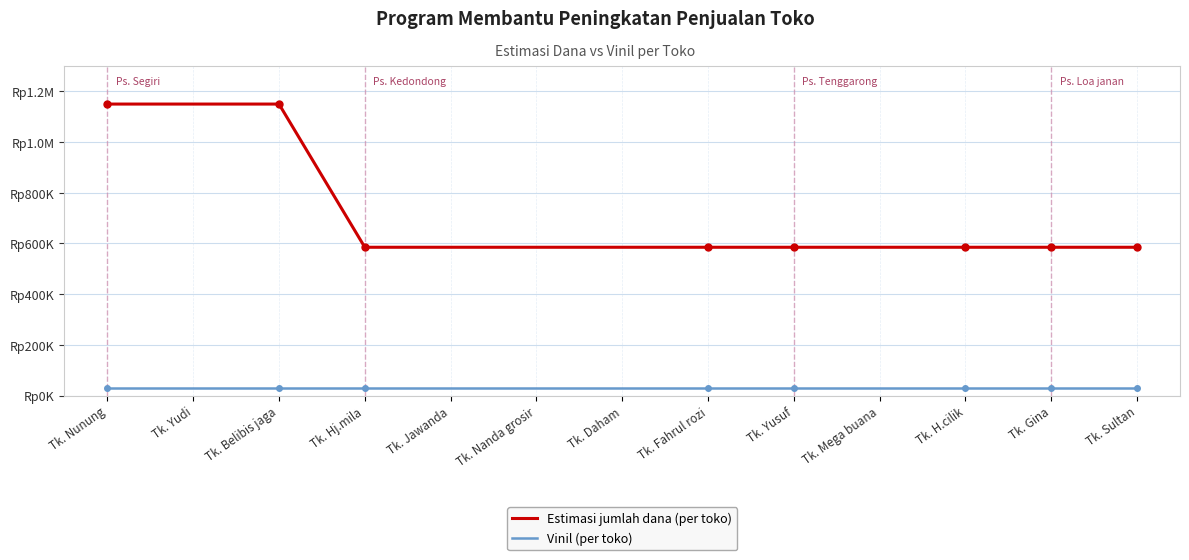

What is the total value across all series at Tk. Hj.mila?

615000